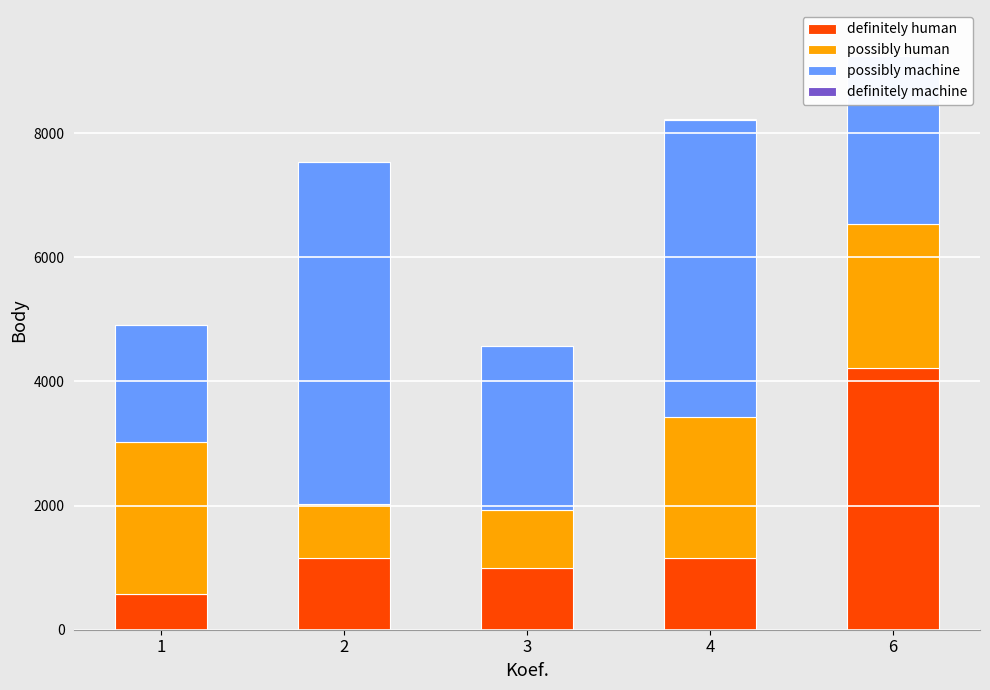

Reading left to right, extract all data points from this chart.

definitely human: 578	1156	998	1156	4221
possibly human: 2452	870	938	2263	2312
possibly machine: 1872	5505	2637	4800	2708
definitely machine: 2	2	2	3	3